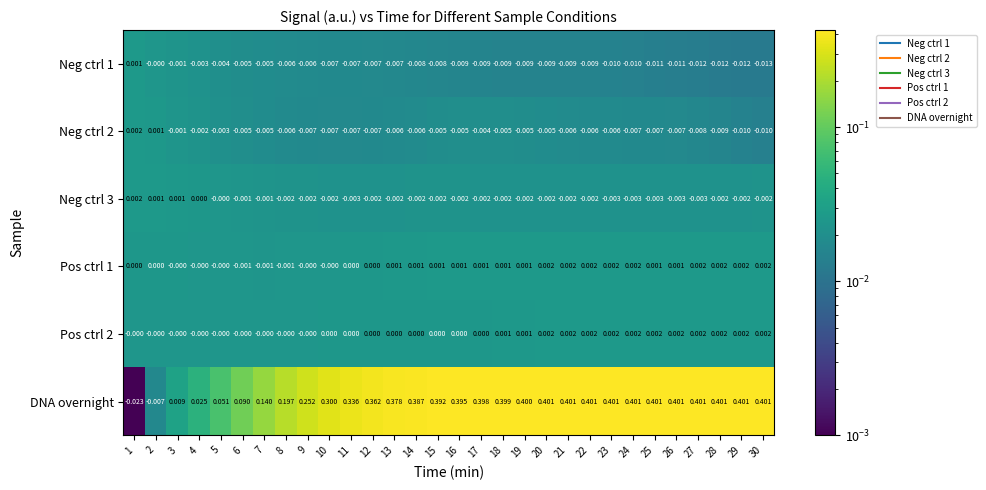

Is the value of Pos ctrl 2 at 23 greater than the value of Pos ctrl 1 at 13?

Yes